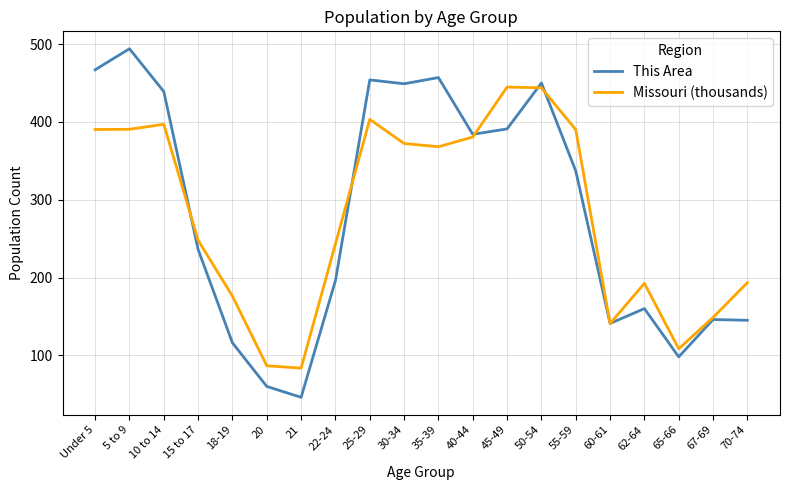

Is it true that Missouri (thousands) equals 162.1 at 22-24?

False